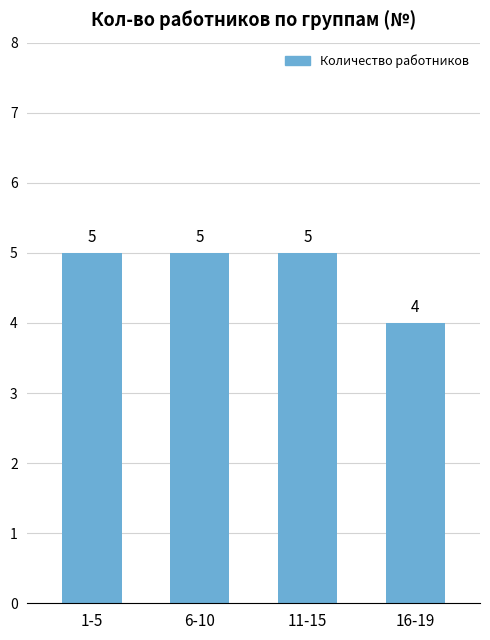

What is the sum of the values at 1-5 and 11-15?

10